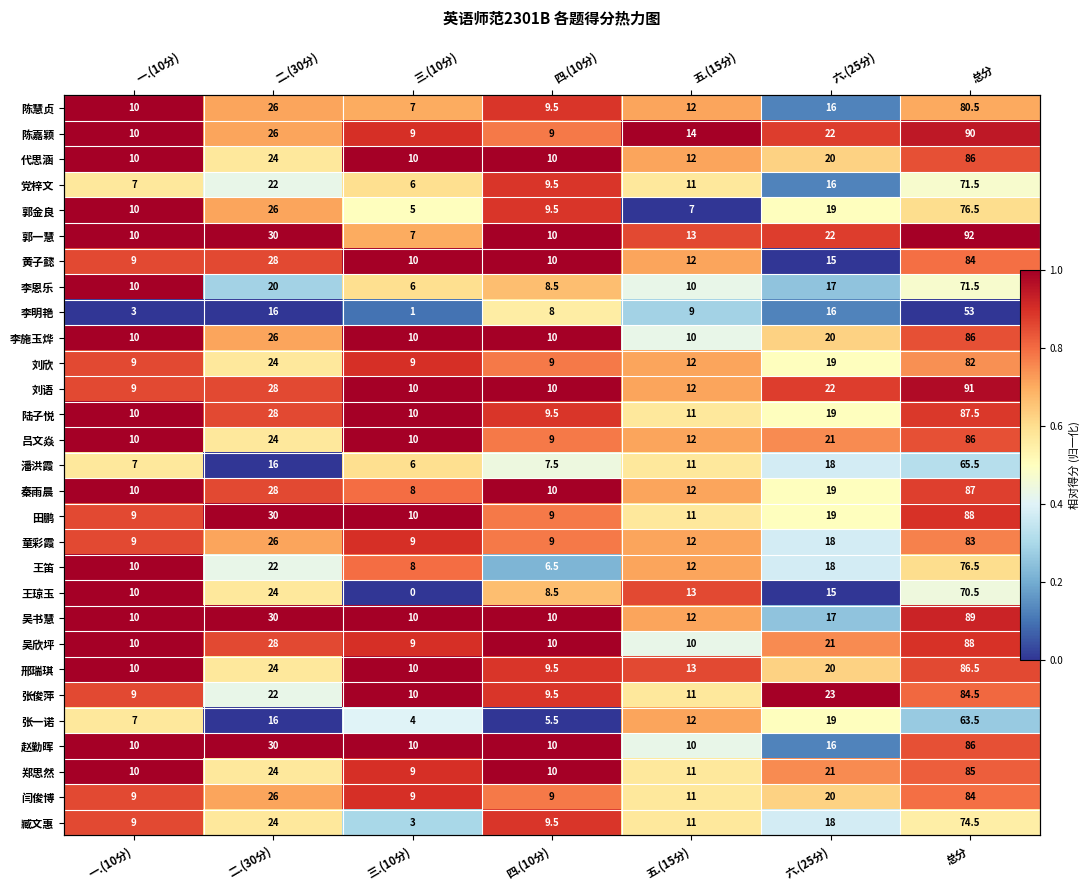

Count the 赵勤晖 values in the range 0 to 1.

7